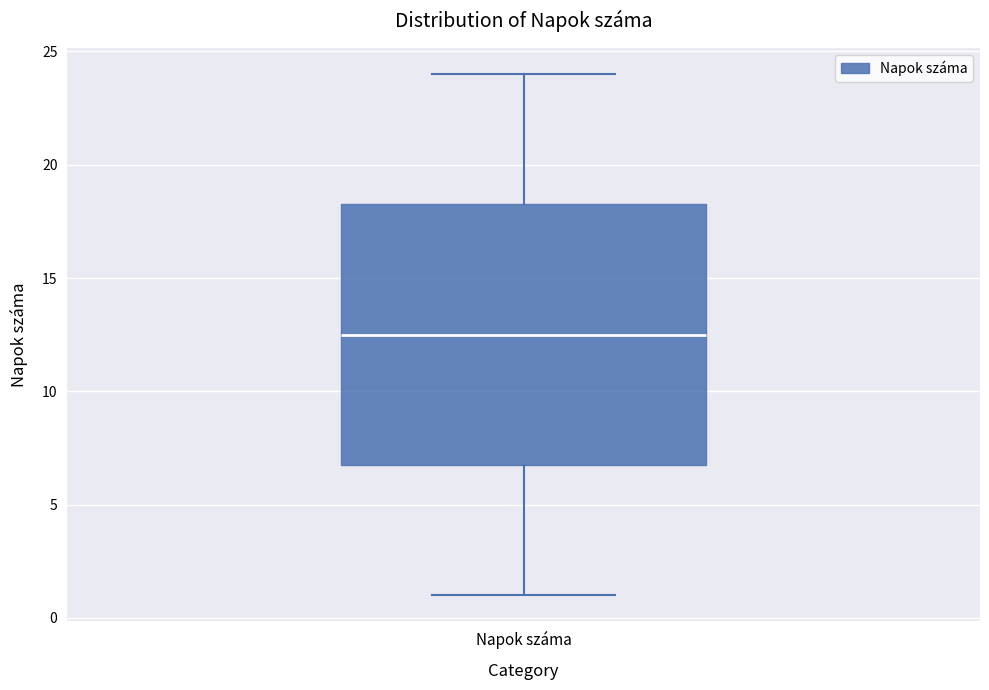

Where does the upper whisker of the box for Napok száma end on the y-axis? The values are not printed on the chart, so give them approximately, as read against the axis.

24.0